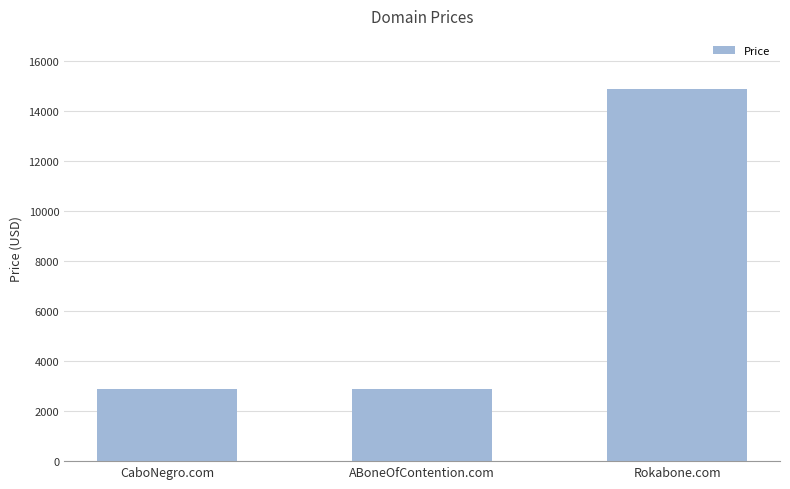

The value at ABoneOfContention.com is 2888. True or false?

True